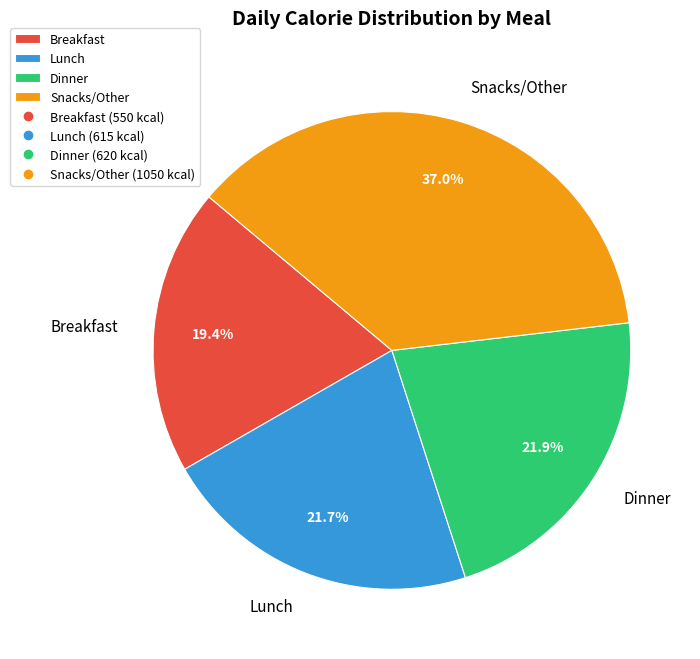

How many slices are in this pie chart?

4